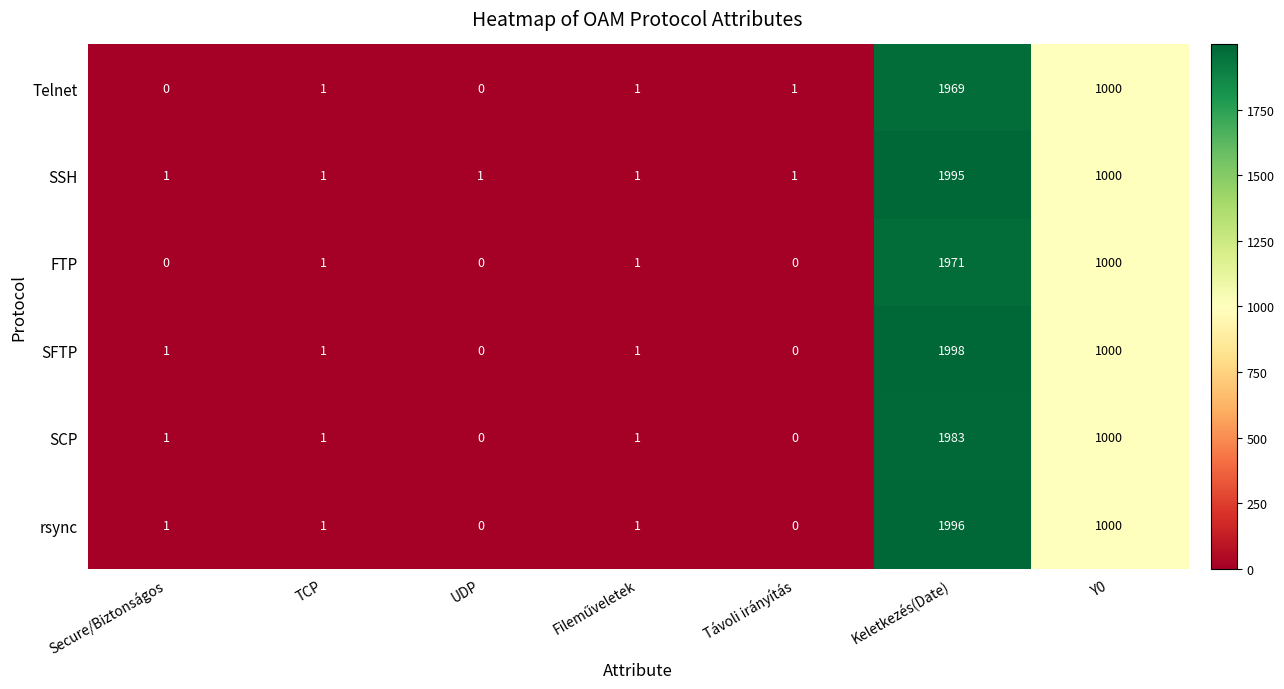

What is the greatest value displayed?

1998